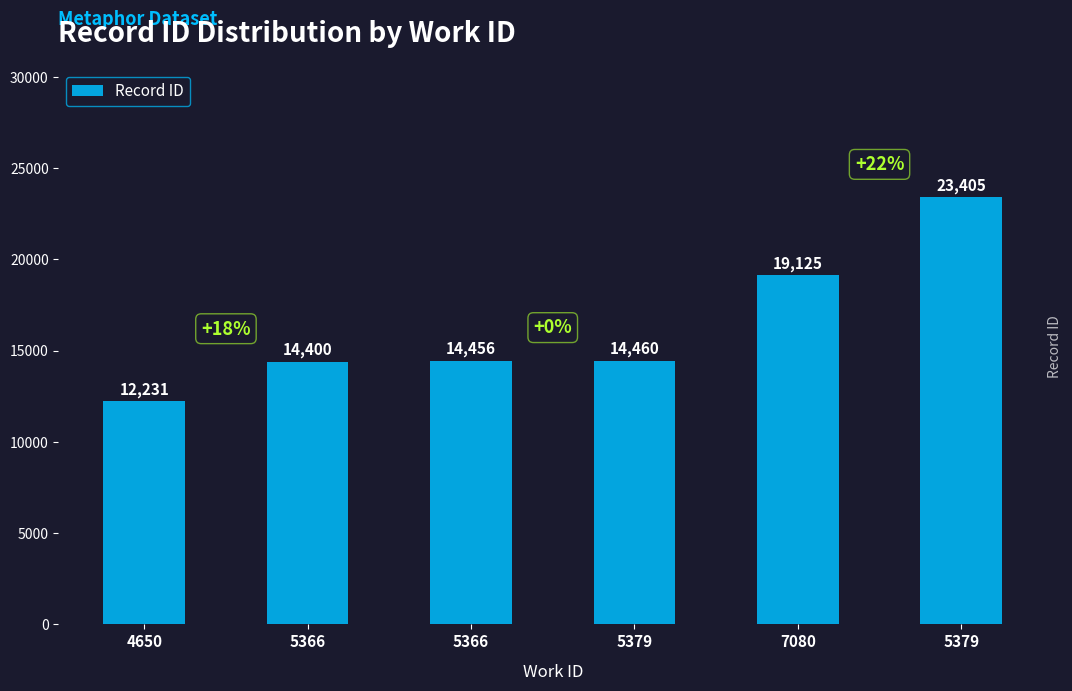

Reading left to right, extract all data points from this chart.

4650=12231	5366=14400	5366=14456	5379=14460	7080=19125	5379=23405